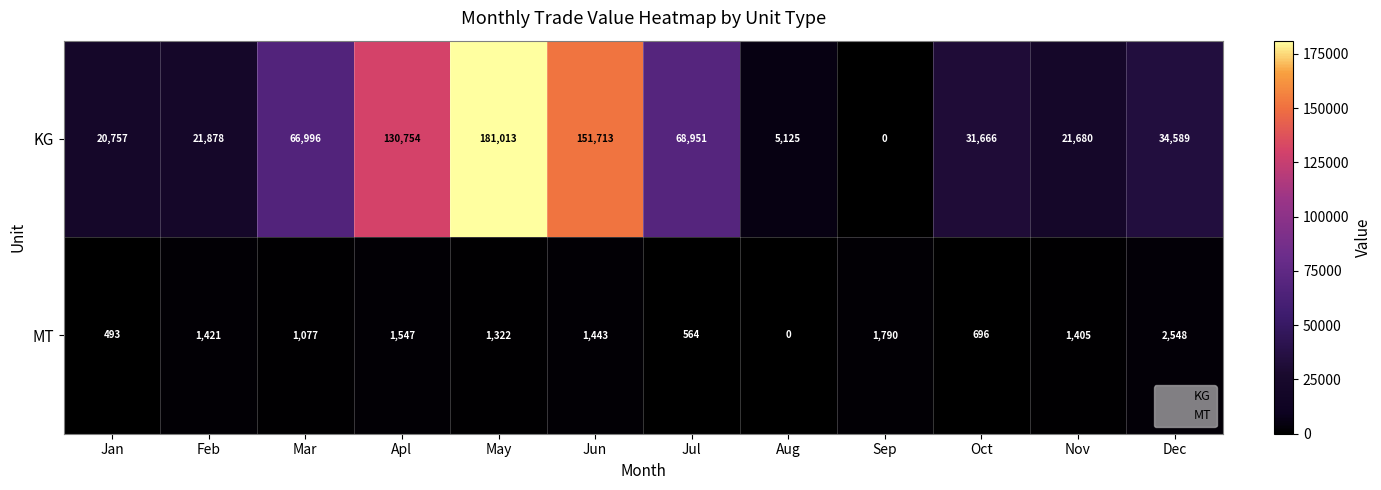

How many distinct data groups are displayed?

2